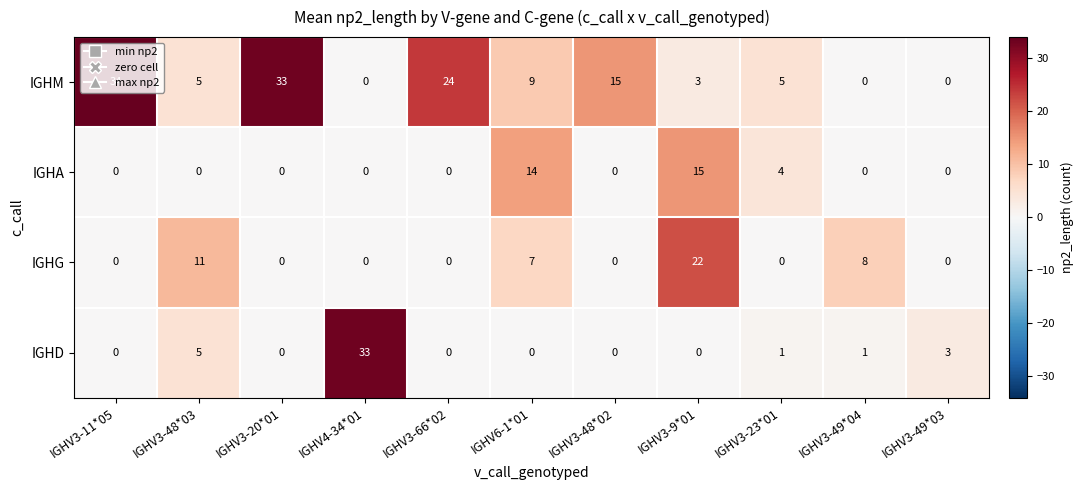

Which series changed the most between IGHV3-66*02 and IGHV3-49*03?

IGHM